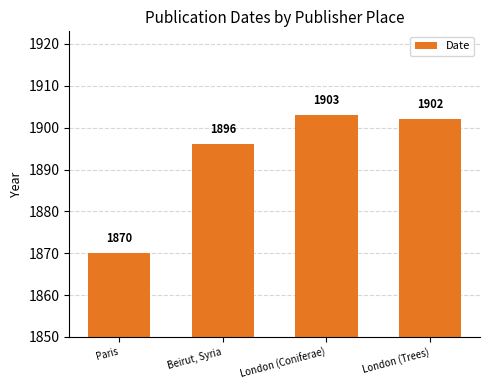

The value at Beirut, Syria is 1896. True or false?

True